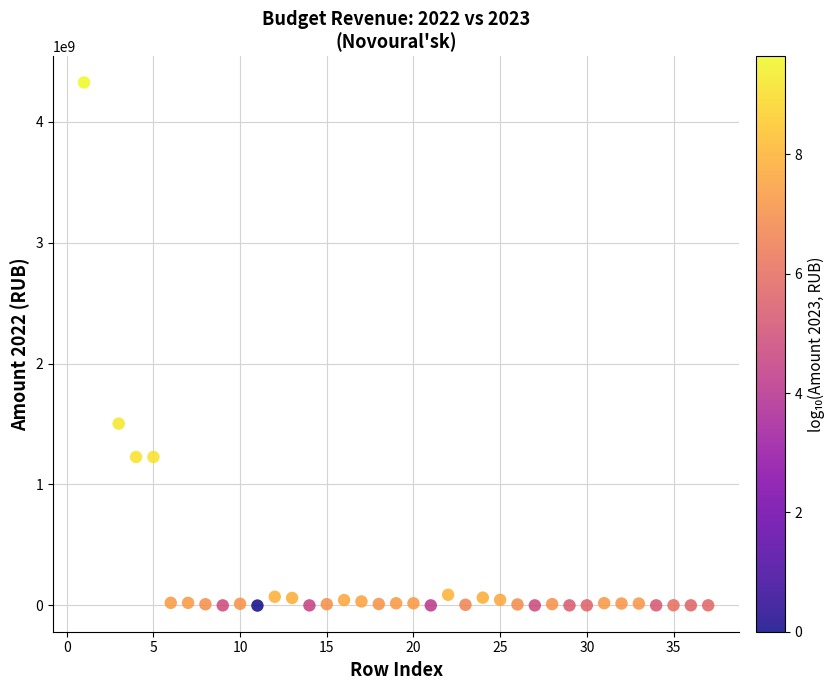

What is the range of X values (max minus min)?

36.0